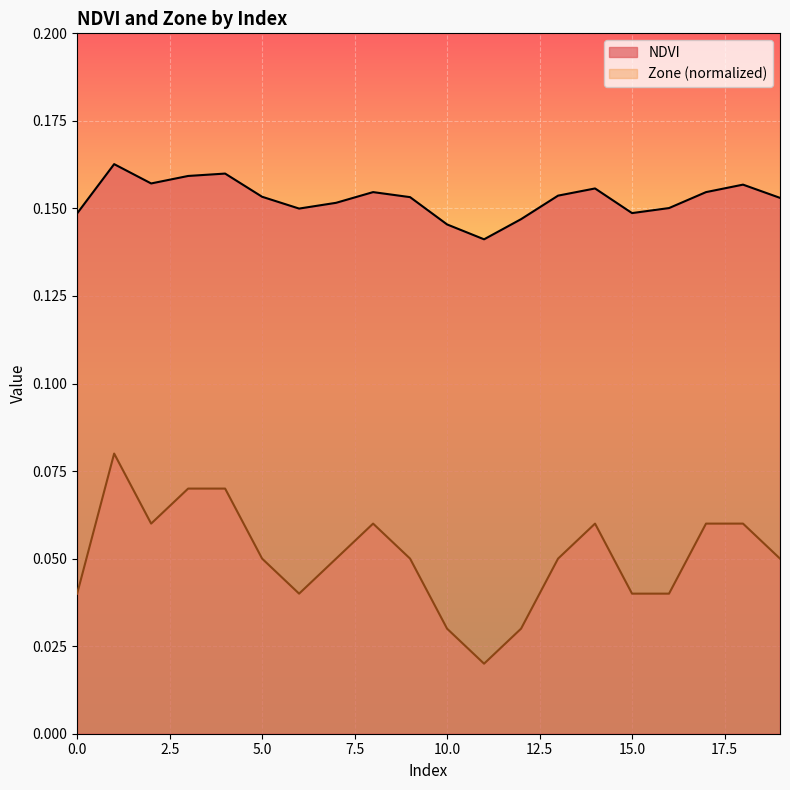

How many interior local peaks does the Zone series have?

3